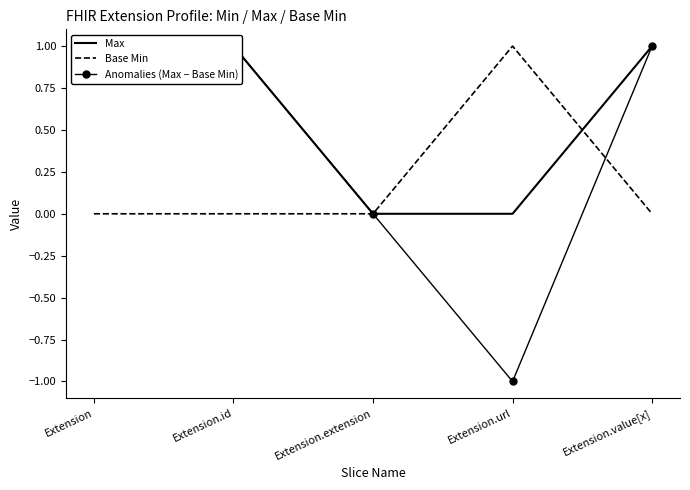

Which has a higher value, Extension.extension or Extension.value[x]?

Extension.value[x]